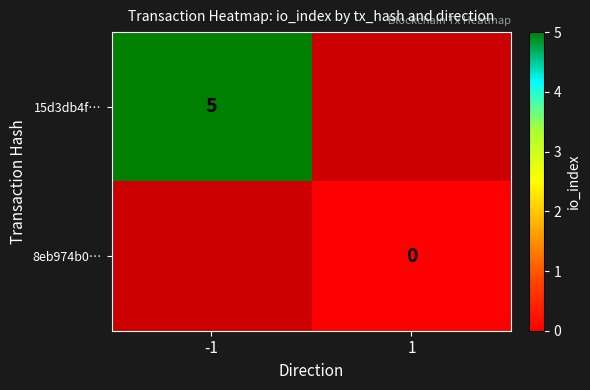

How many series are shown in this chart?

2